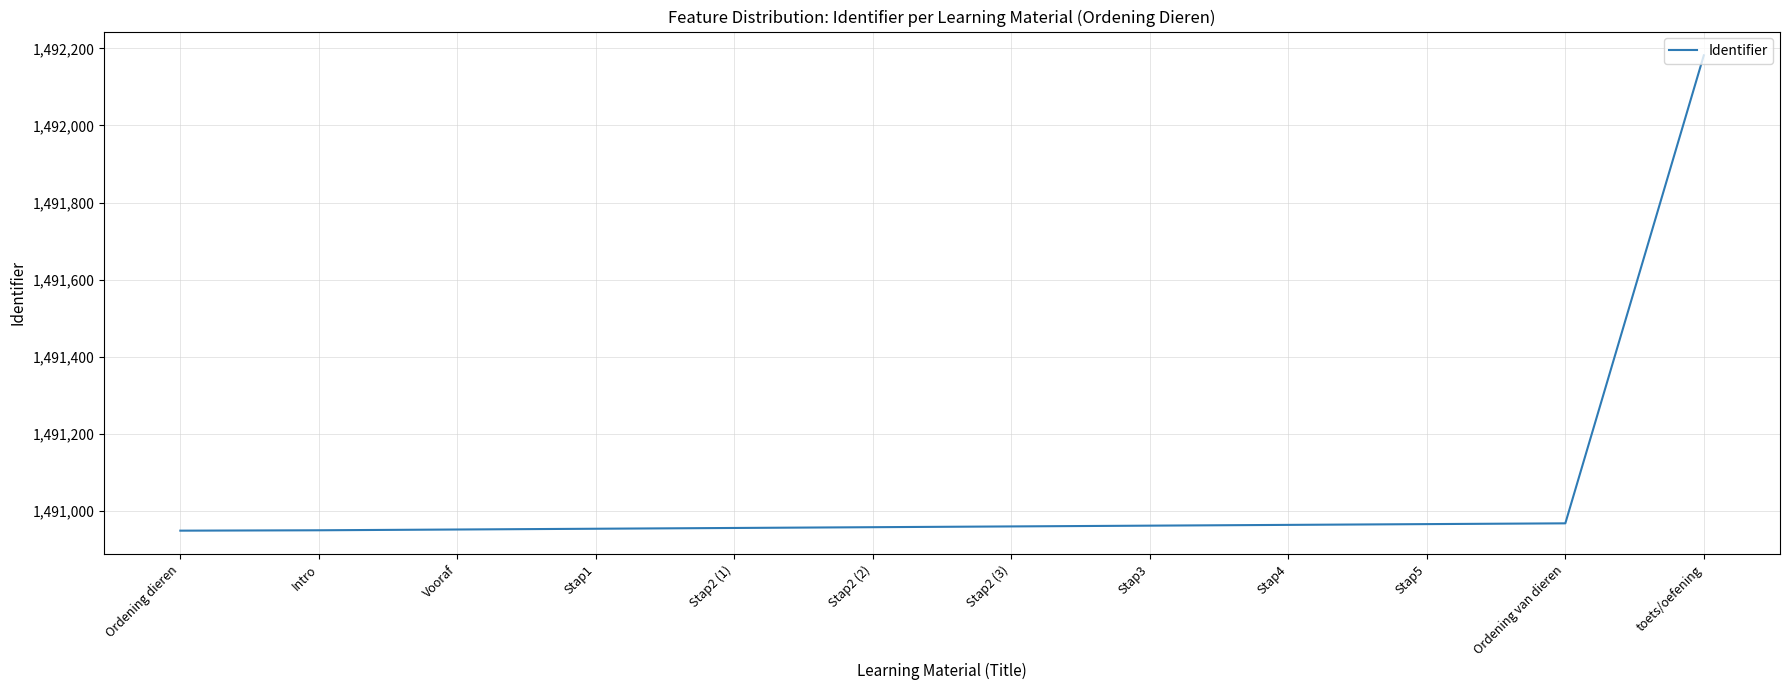

Does the chart display data point markers on the line(s)?

No